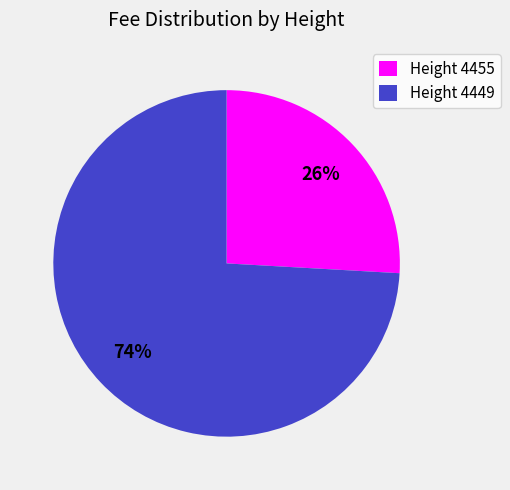

Is the sum of Height 4449 and Height 4455 greater than half?

Yes